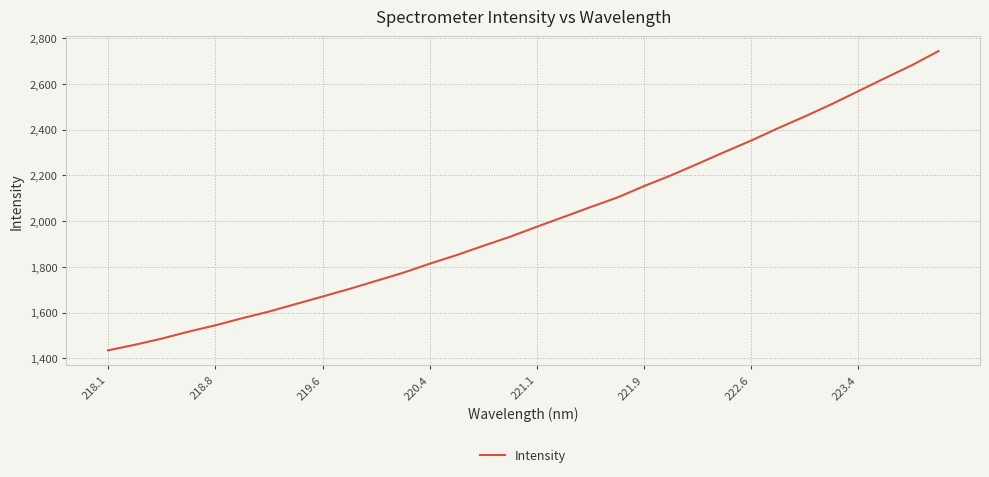

What is the maximum value shown in the chart?

2743.3